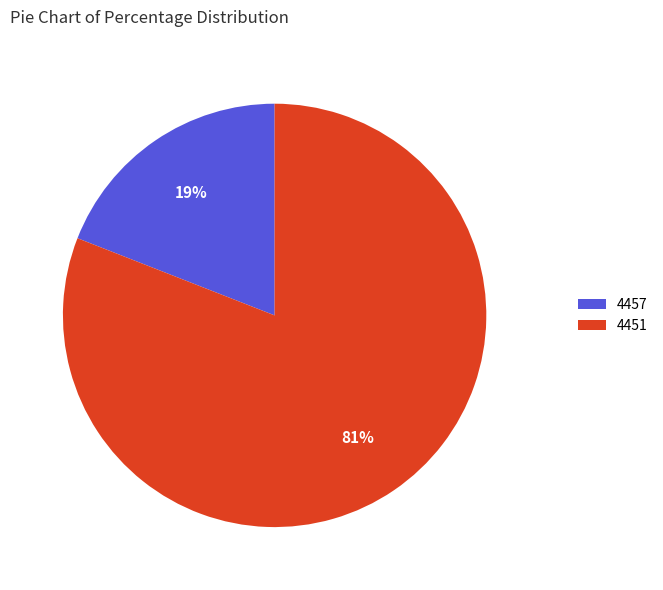

The 4457 slice represents 14% of the pie. True or false?

False